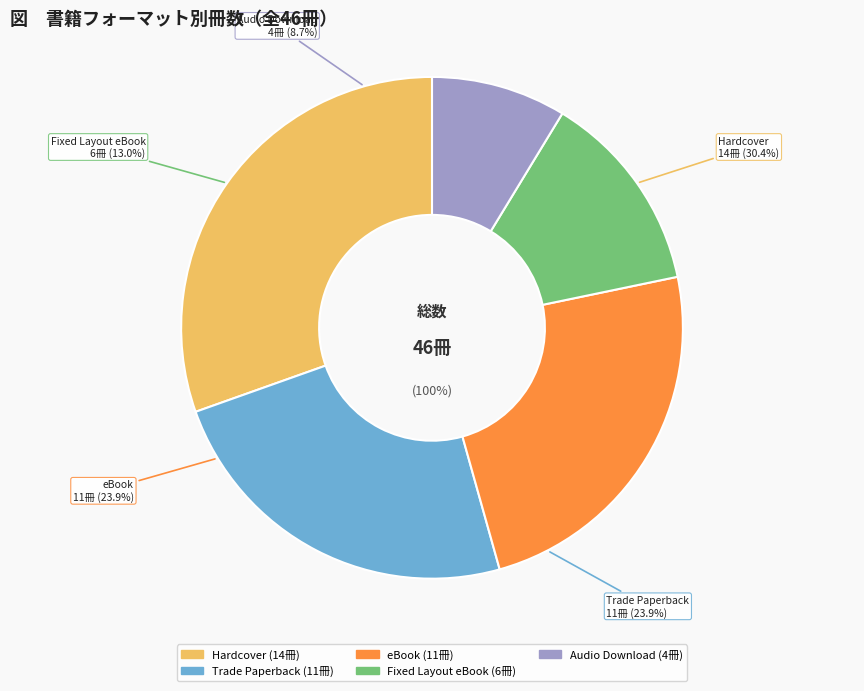

Is it true that Trade Paperback is 24% of the pie?

True